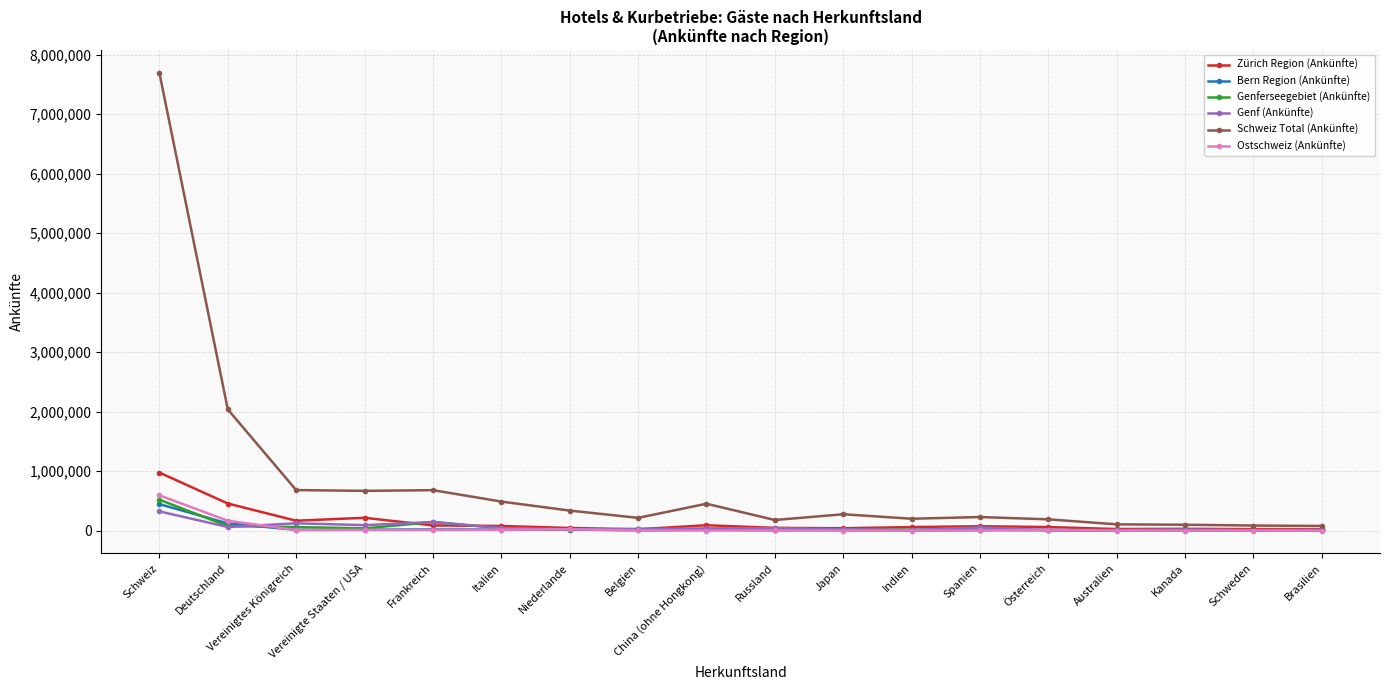

At which label does Schweiz Total (Ankünfte) reach its peak?

Schweiz